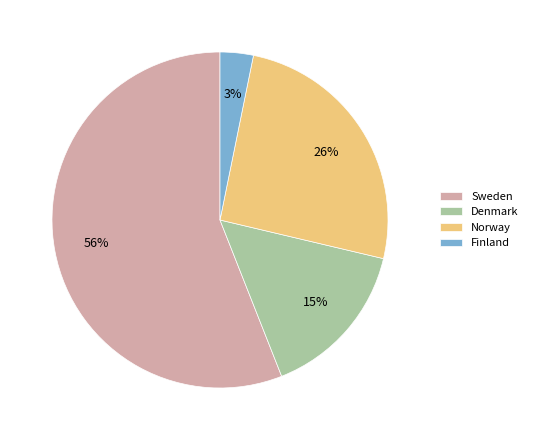

Is there any slice that represents more than half of the pie?

Yes